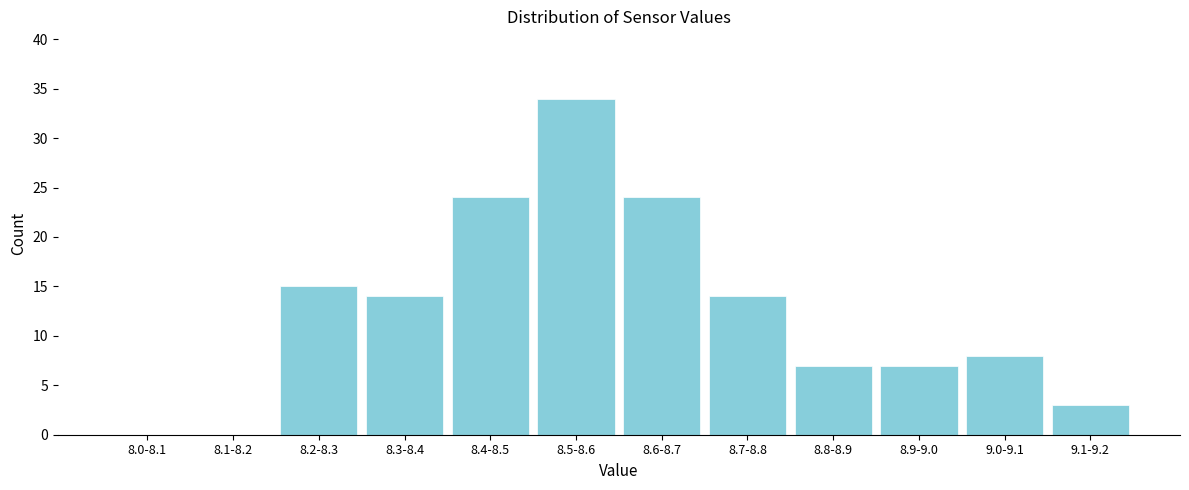

Reading right to left, what are all the values shown in this chart?

9.1-9.2=3	9.0-9.1=8	8.9-9.0=7	8.8-8.9=7	8.7-8.8=14	8.6-8.7=24	8.5-8.6=34	8.4-8.5=24	8.3-8.4=14	8.2-8.3=15	8.1-8.2=0	8.0-8.1=0